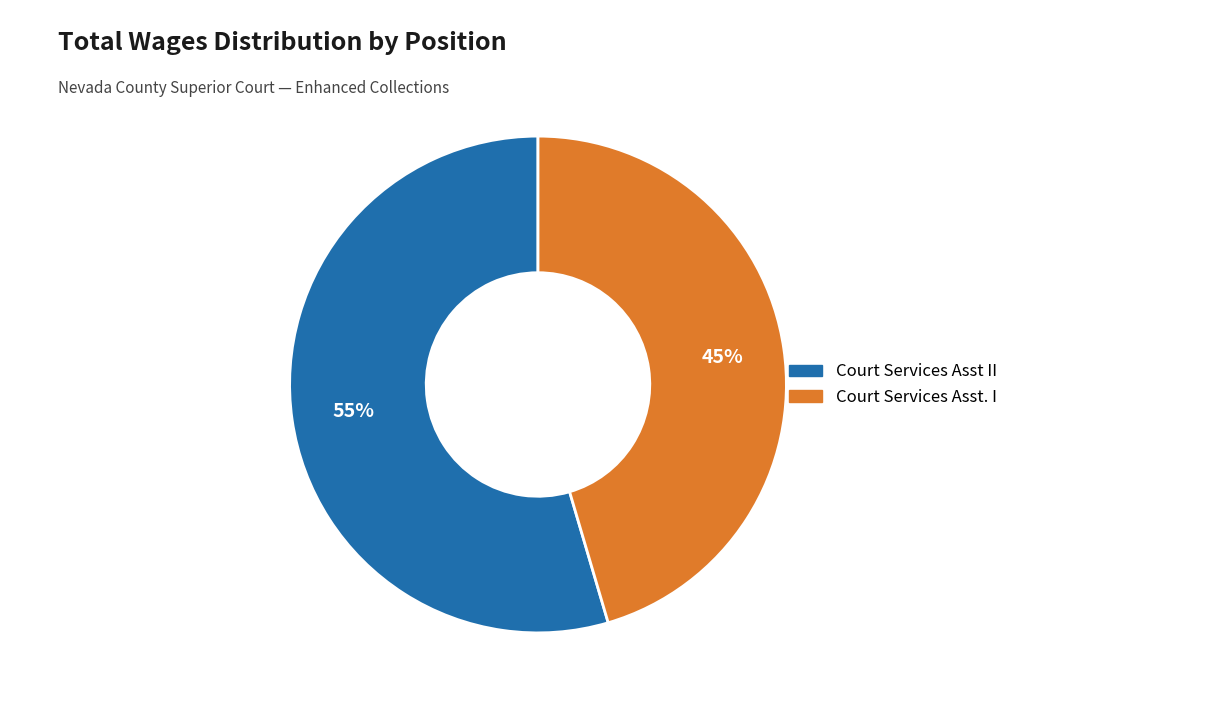

To the nearest percent, what is the combined percentage of Court Services Asst II and Court Services Asst. I?

100%